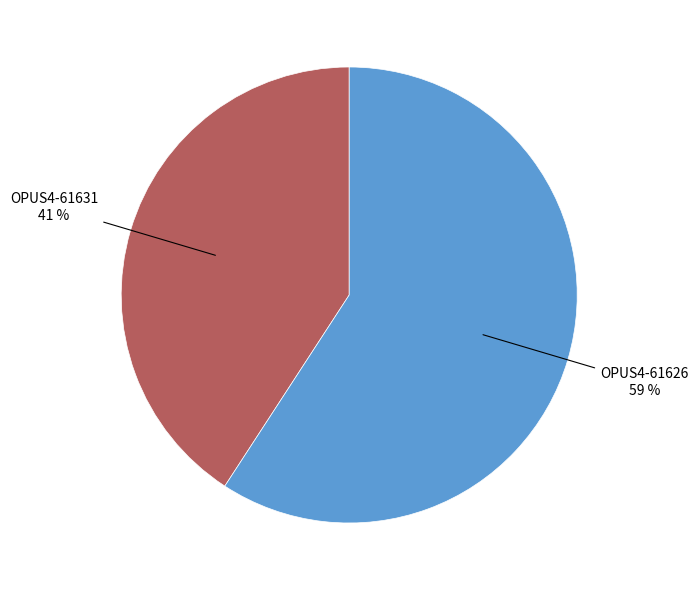

Does any single category account for the majority?

Yes